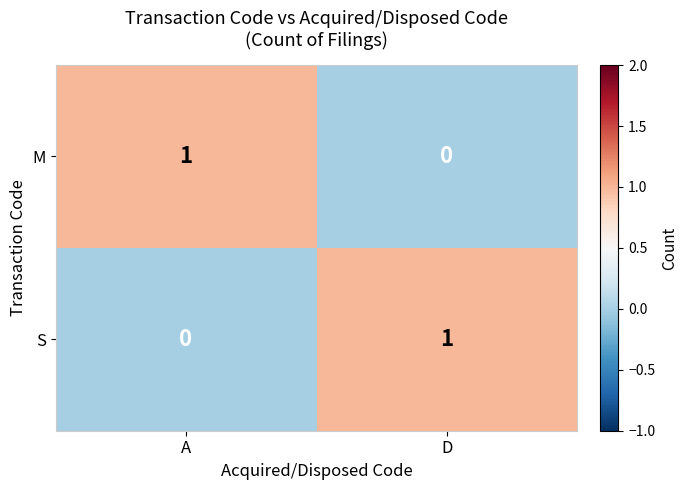

What is the spread (max minus min) of values at A?

1